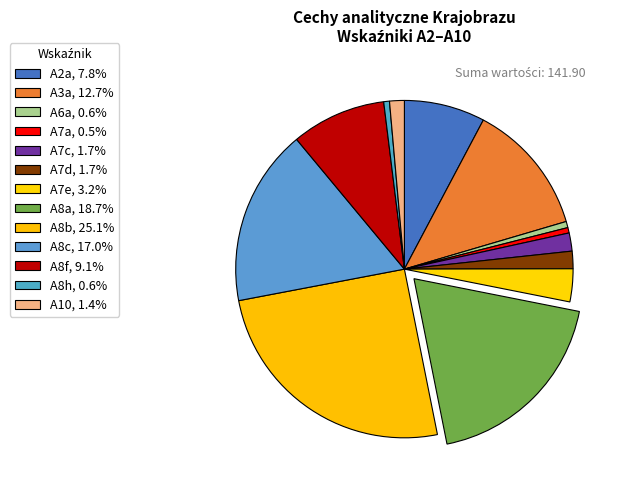

To the nearest percent, what is the difference between the A7a and A7d slice percentages?

1%